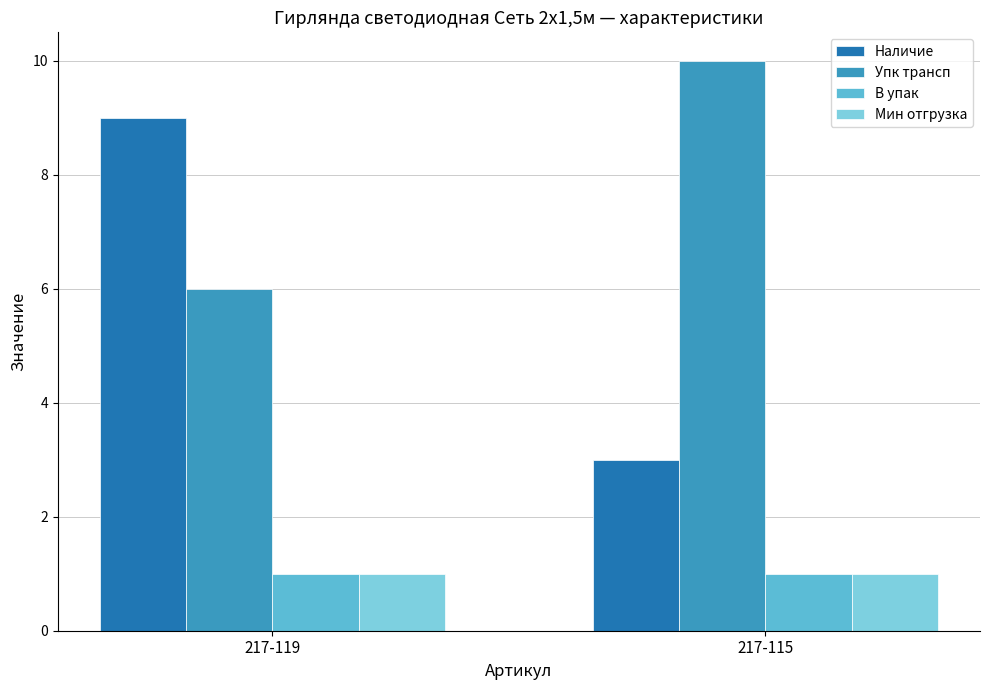

Between 217-119 and 217-115, which series saw the biggest shift?

Наличие